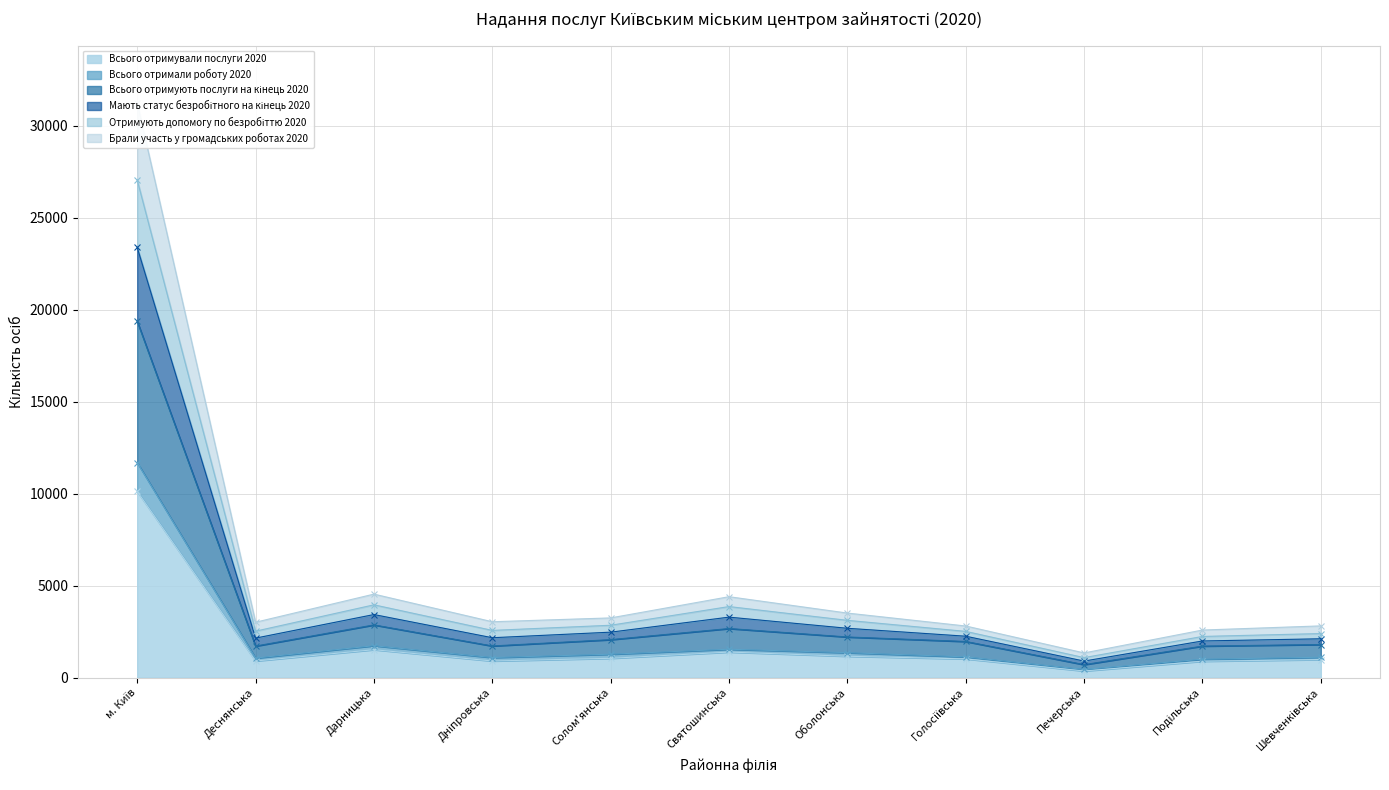

True or false: Брали участь у громадських роботах 2020 has a value of 3364 at Солом'янська.

False